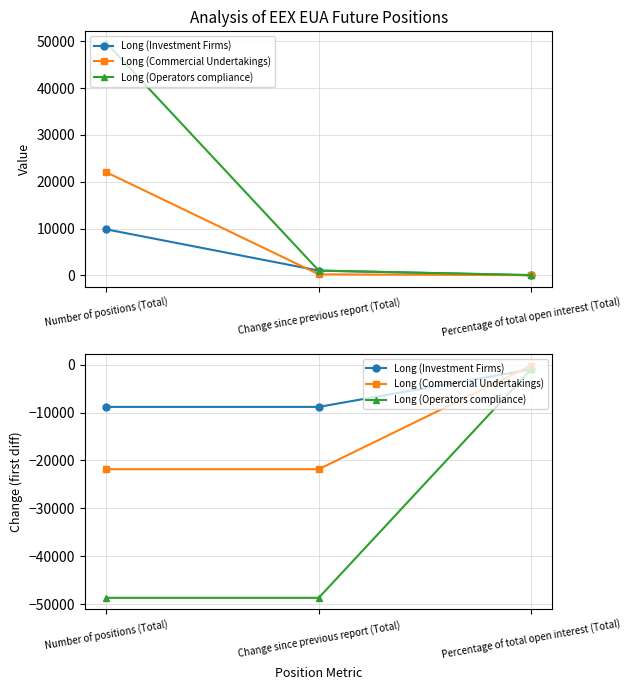

What is the minimum value shown in the chart?

-48647.0